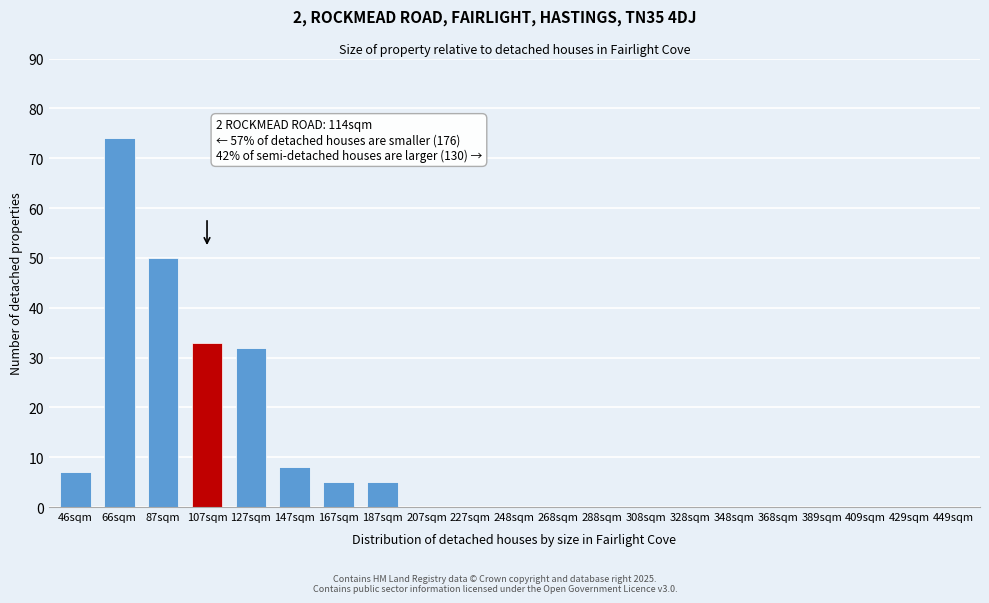

Reading right to left, extract all data points from this chart.

449sqm=0	429sqm=0	409sqm=0	389sqm=0	368sqm=0	348sqm=0	328sqm=0	308sqm=0	288sqm=0	268sqm=0	248sqm=0	227sqm=0	207sqm=0	187sqm=5	167sqm=5	147sqm=8	127sqm=32	107sqm=33	87sqm=50	66sqm=74	46sqm=7